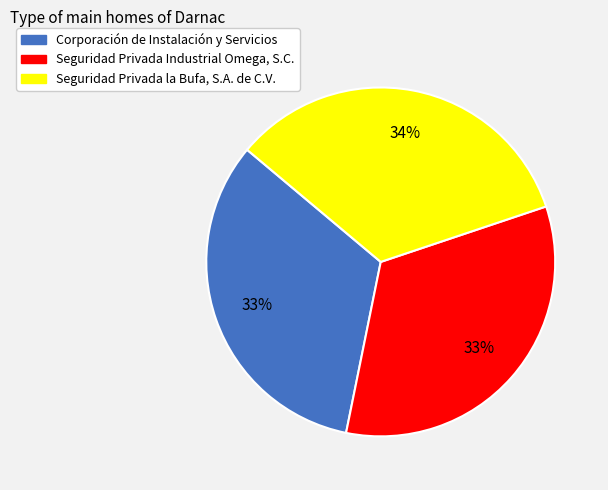

True or false: Corporación de Instalación y Servicios accounts for 33% of the total.

True